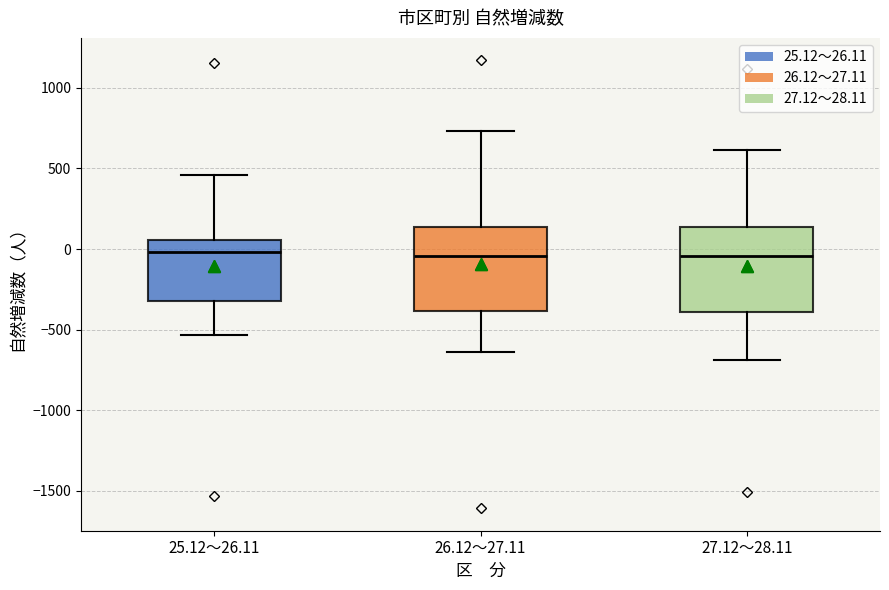

Reading left to right, transcribe this box plot: for each box, give where its median line is, the range the box spans, and where its two whiskers end, as read against the y-axis. The values are not printed on the chart, so give them approximately, as read against the axis.

25.12～26.11: median 0, box -300 to 50, whiskers -550 to 450
26.12～27.11: median -50, box -400 to 150, whiskers -650 to 750
27.12～28.11: median -50, box -400 to 150, whiskers -700 to 600